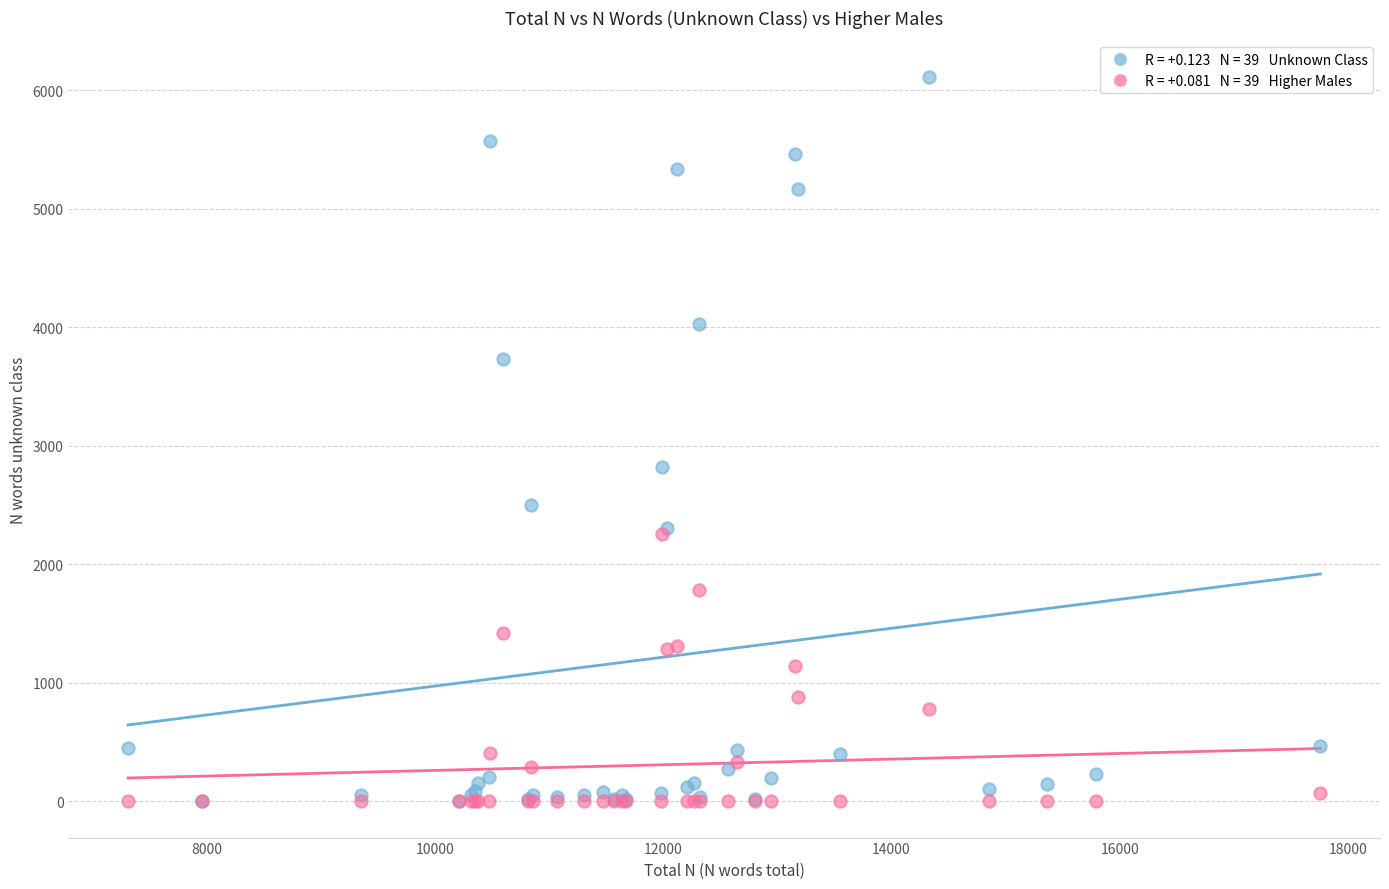

Across all series, what Y value is closest to 3057?

2824